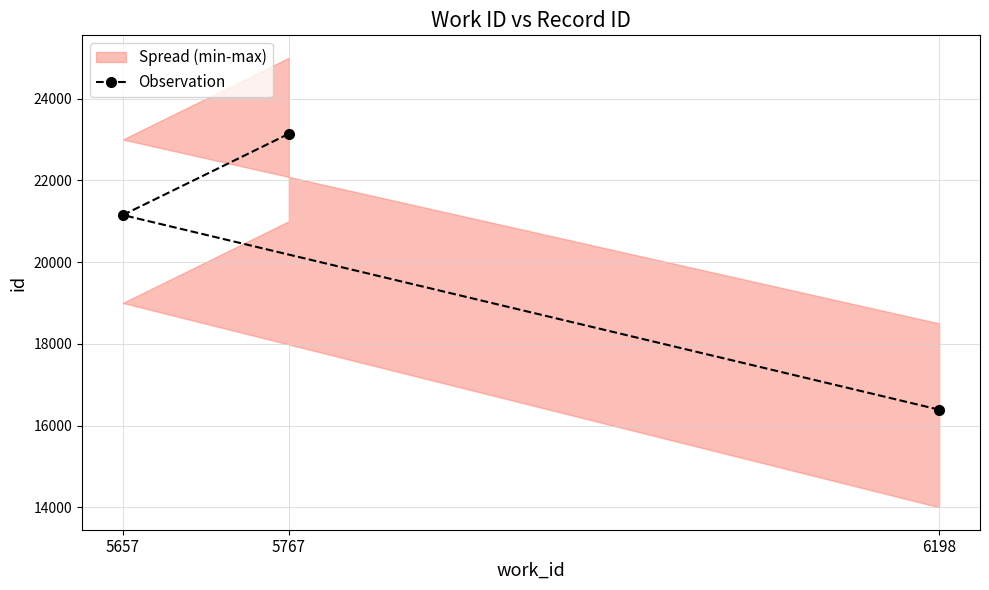

What is the value of the Observation point at the 3rd from the left?

16388